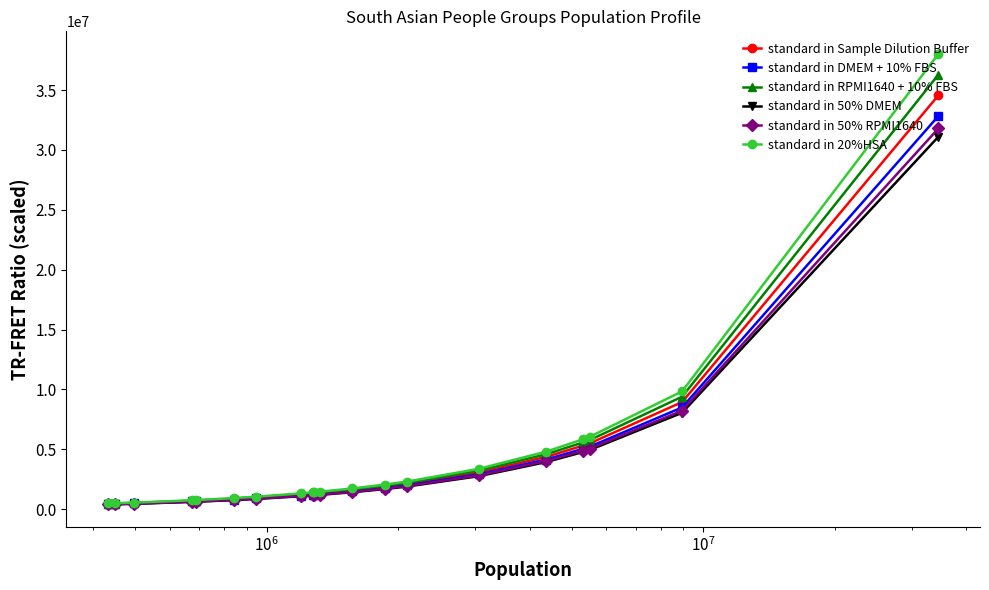

At how many categories does at least one series exceed 24933797?

1